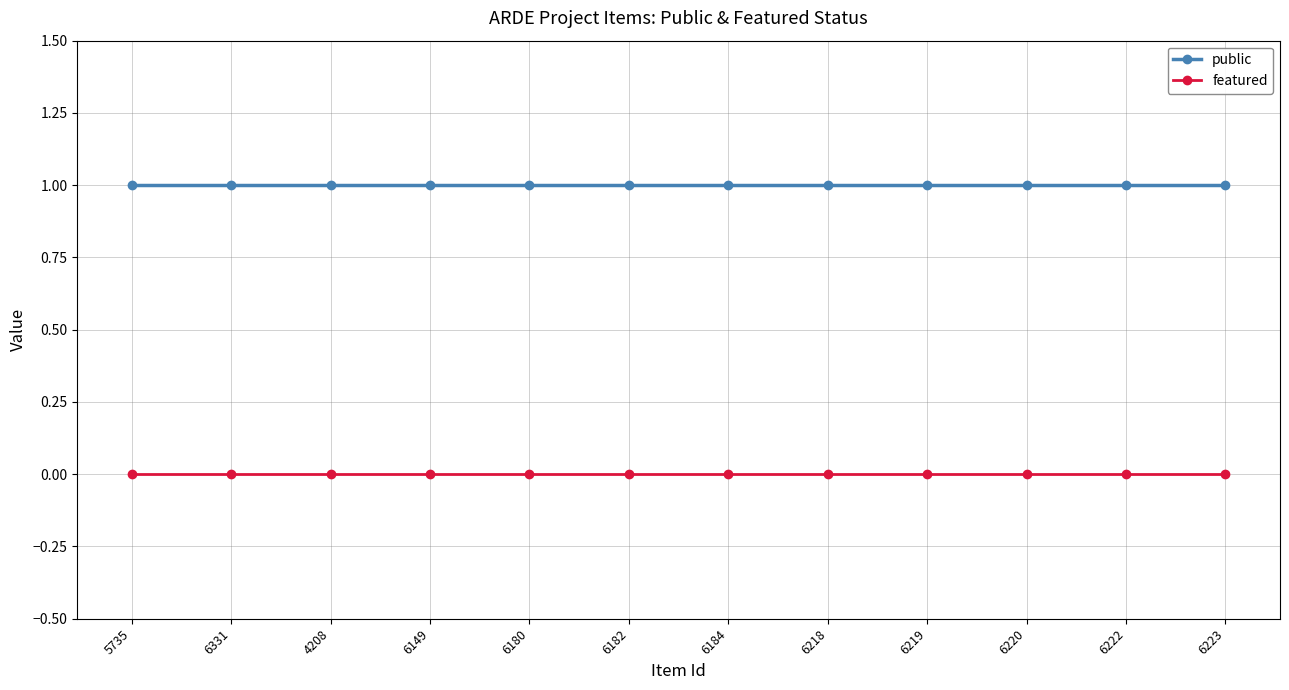

How many categories are shown in the chart?

12